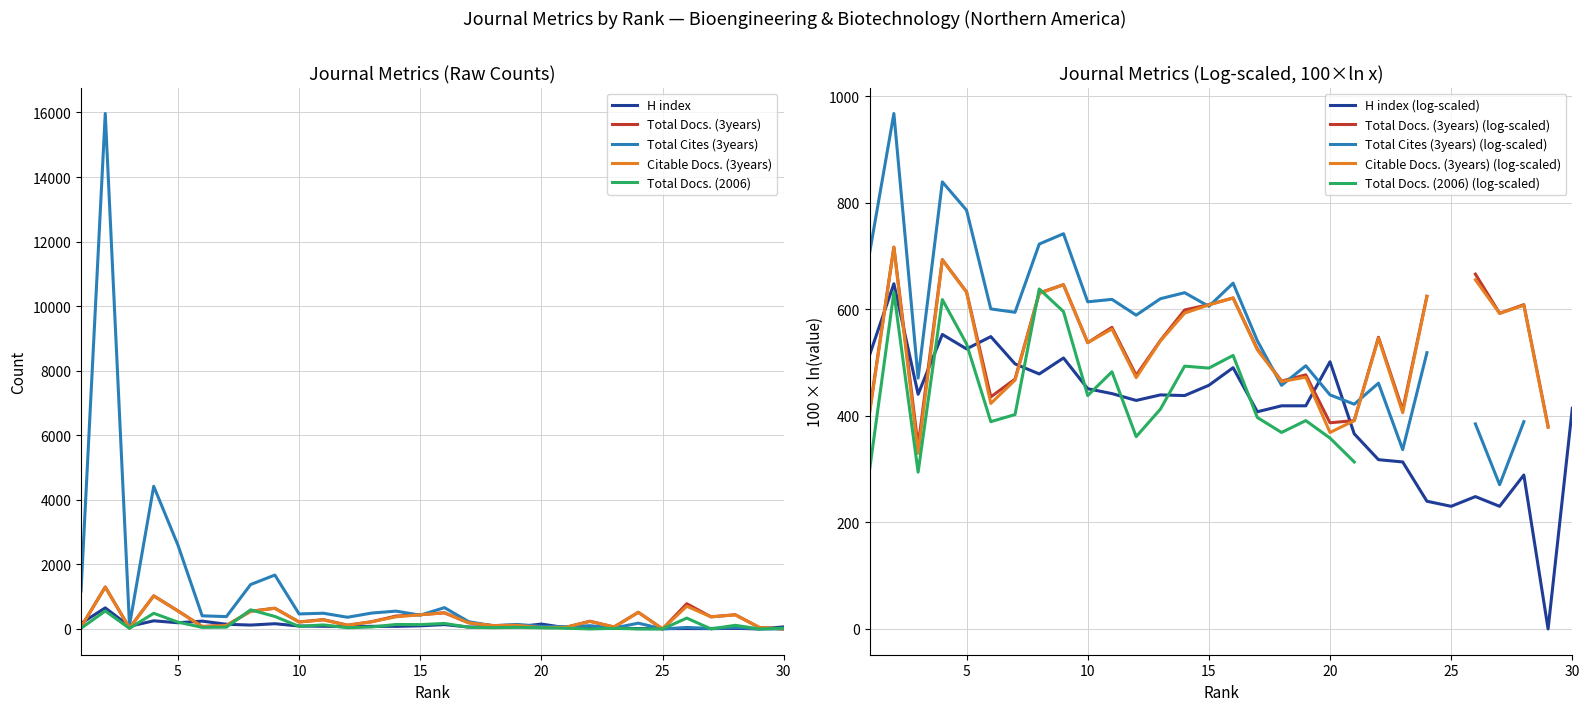

How many interior local valleys does the Citable Docs. (3years) series have?

9